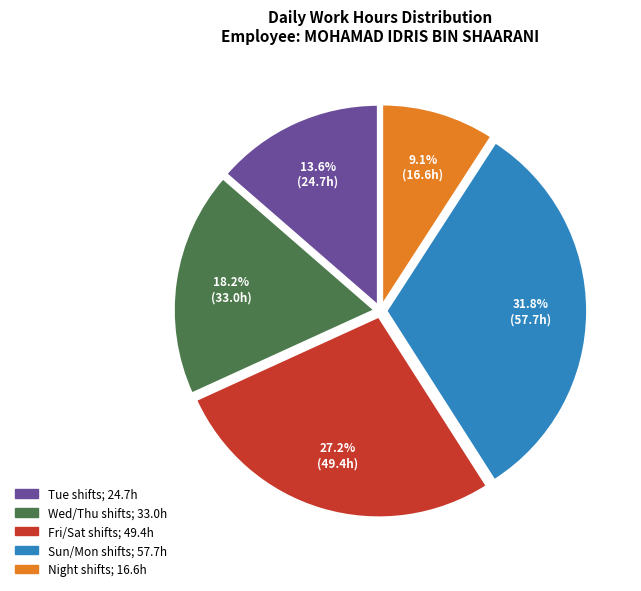

Is there a majority slice in this chart?

No